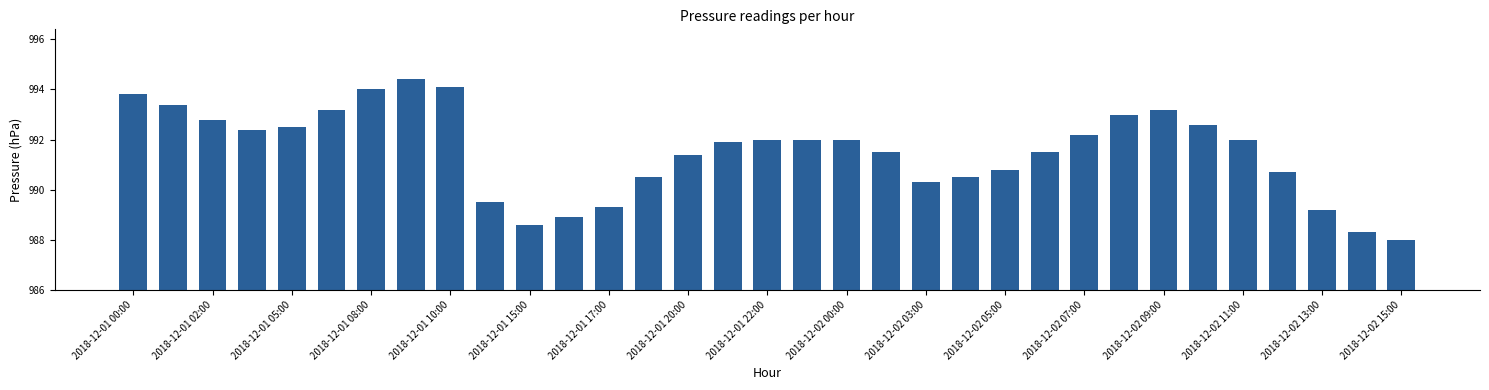

What is the greatest value displayed?

994.4